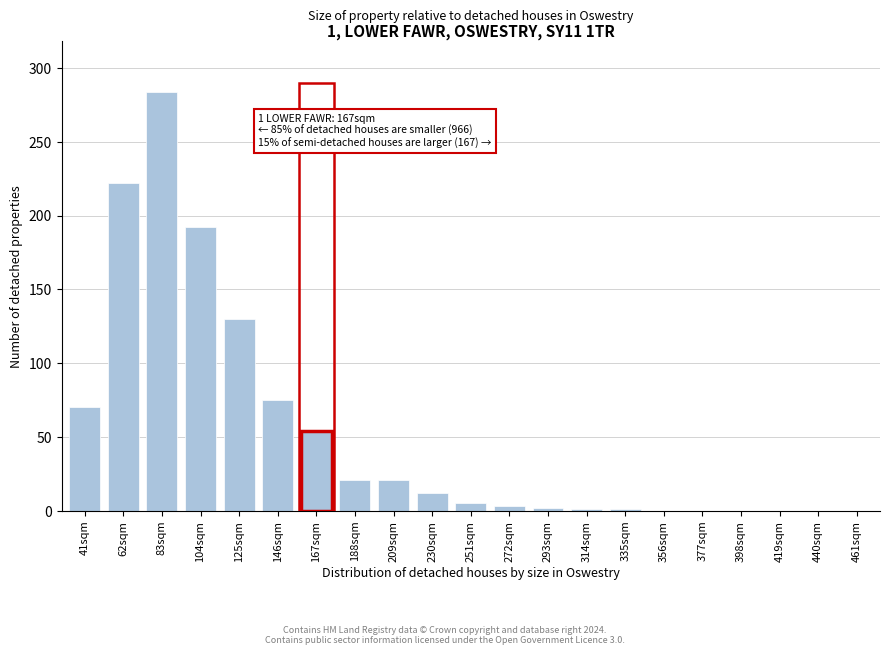

What is the change in value from 125sqm to 419sqm?

-130